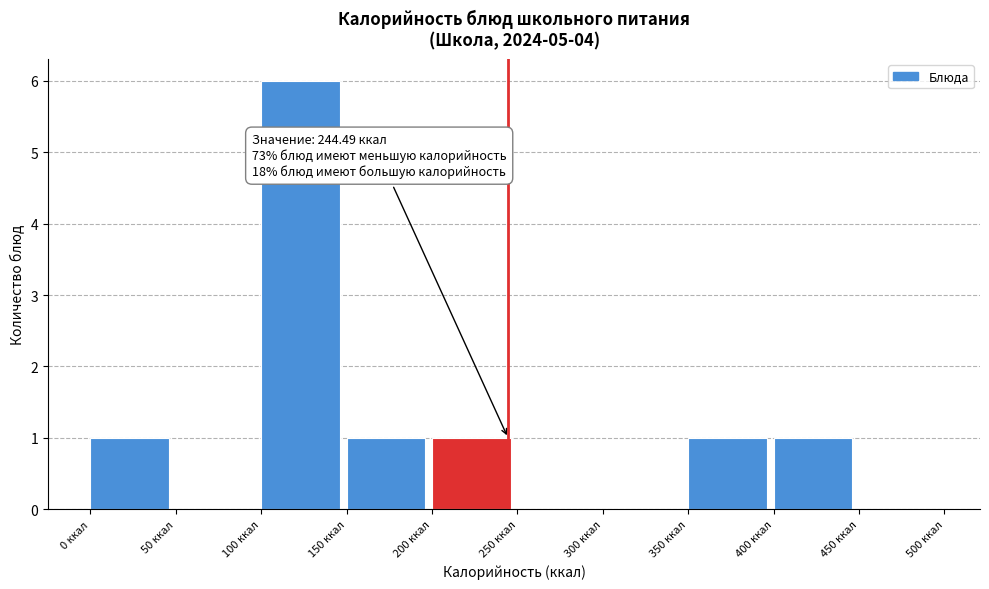

Over which range of the x-axis is the bar tallest?

100 to 150